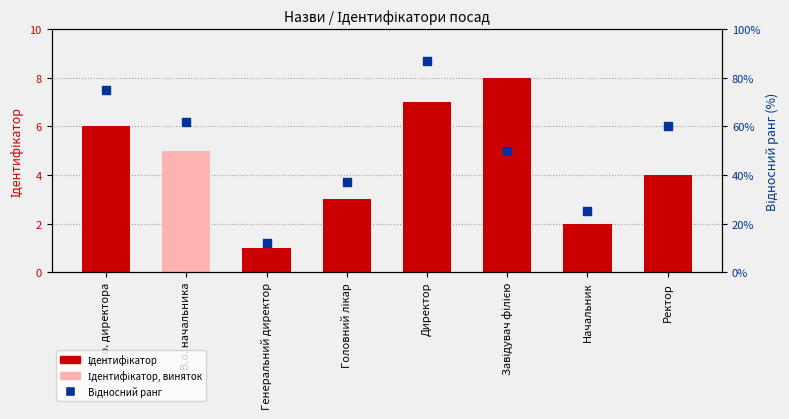

At which category is the sum across all series the highest?

Директор